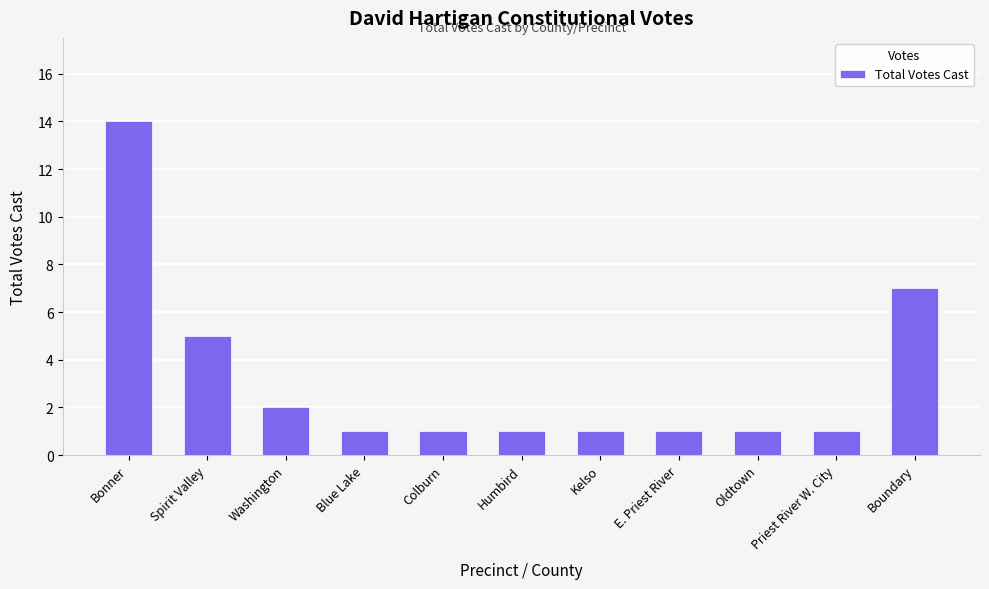

What is the minimum value shown in the chart?

1